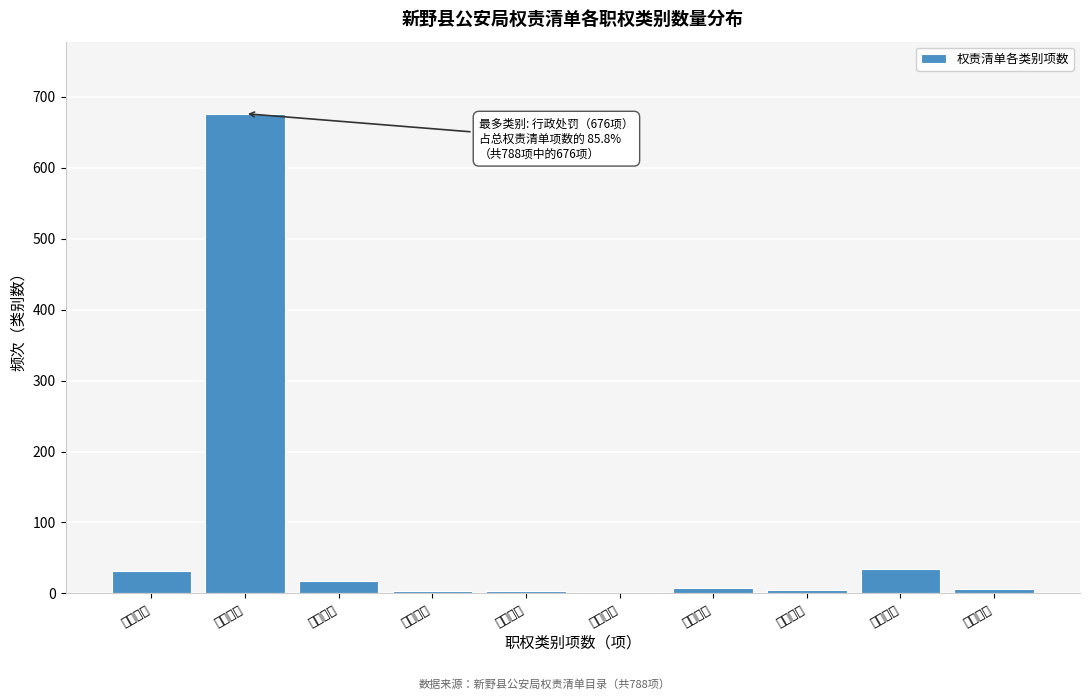

At which label is the value closest to 339?

行政检查